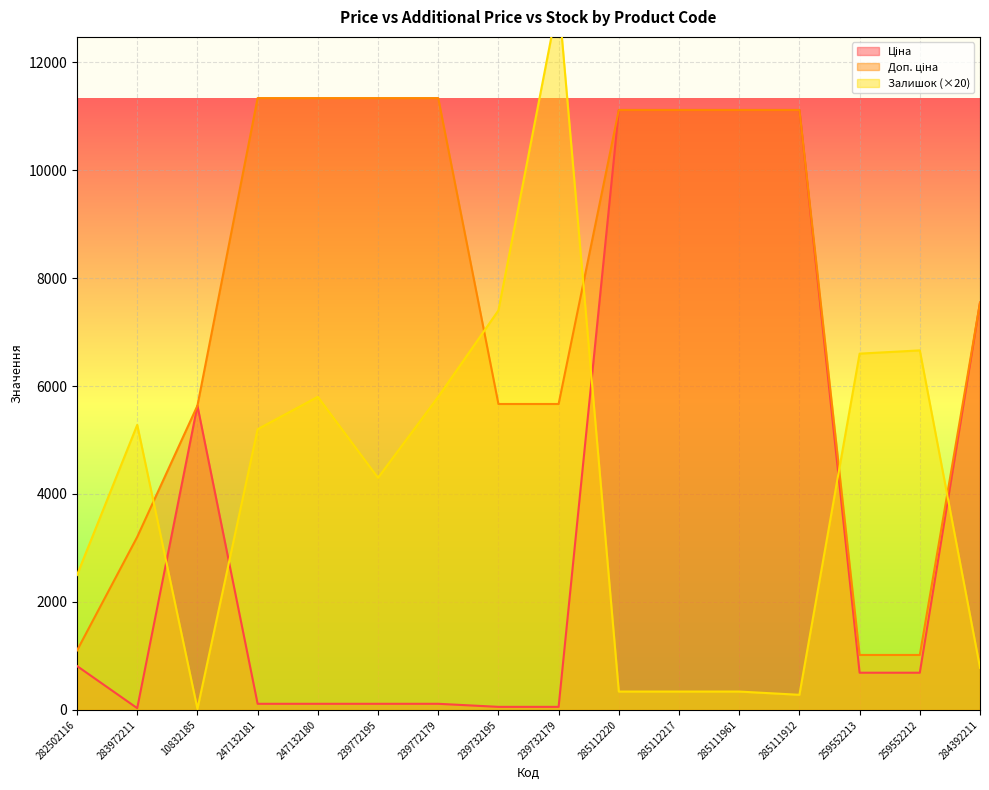

Between 282502116 and 247132181, which series saw the biggest shift?

Доп. ціна